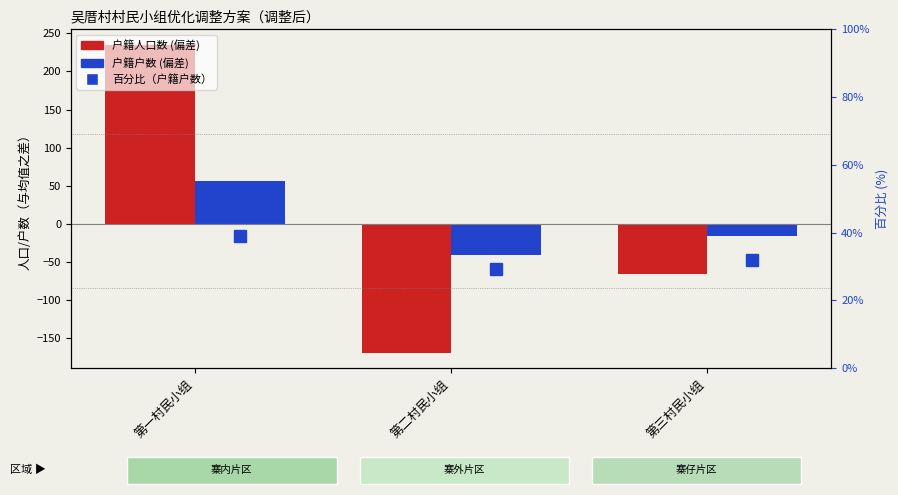

How many data points does each series have?

3